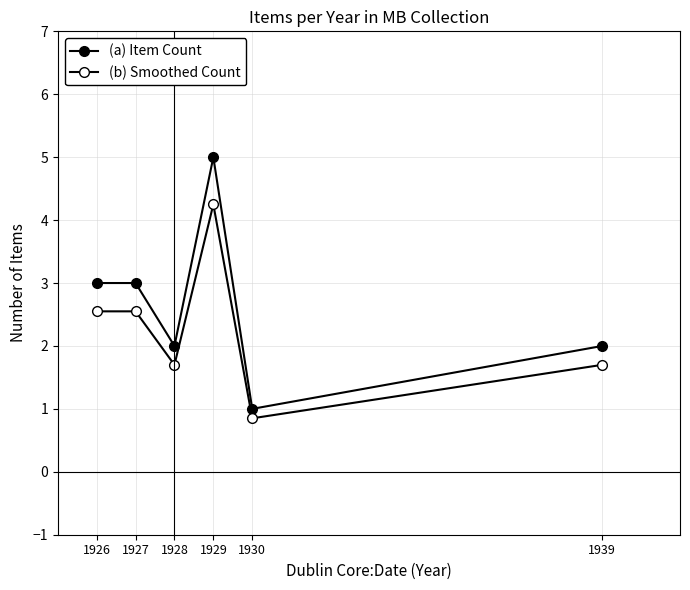

True or false: (b) Smoothed Count has more than 2 points higher than both neighbors.

False